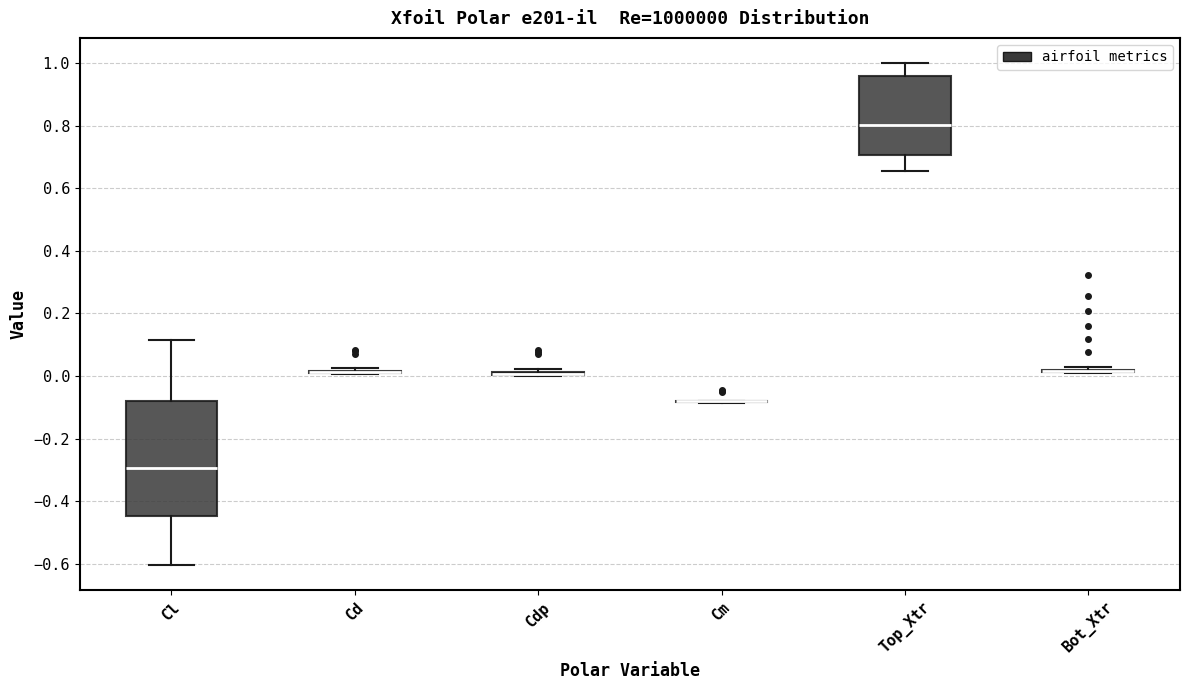

Comparing the boxes themselves (not the whiskers), which one is the tallest?

Cl